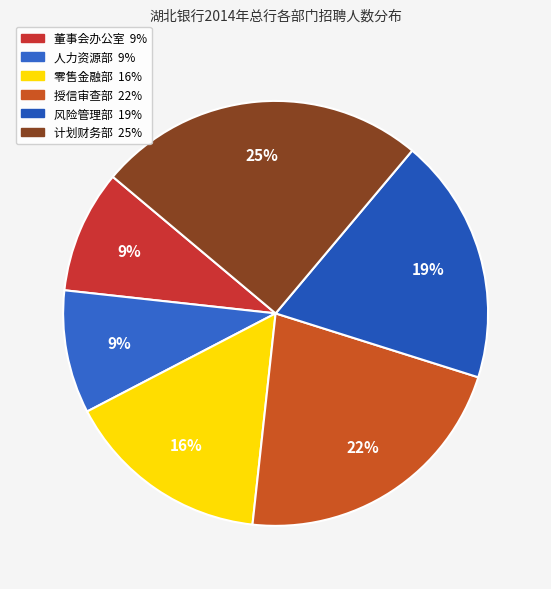

To the nearest percent, what is the combined percentage of 零售金融部 and 人力资源部?

25%